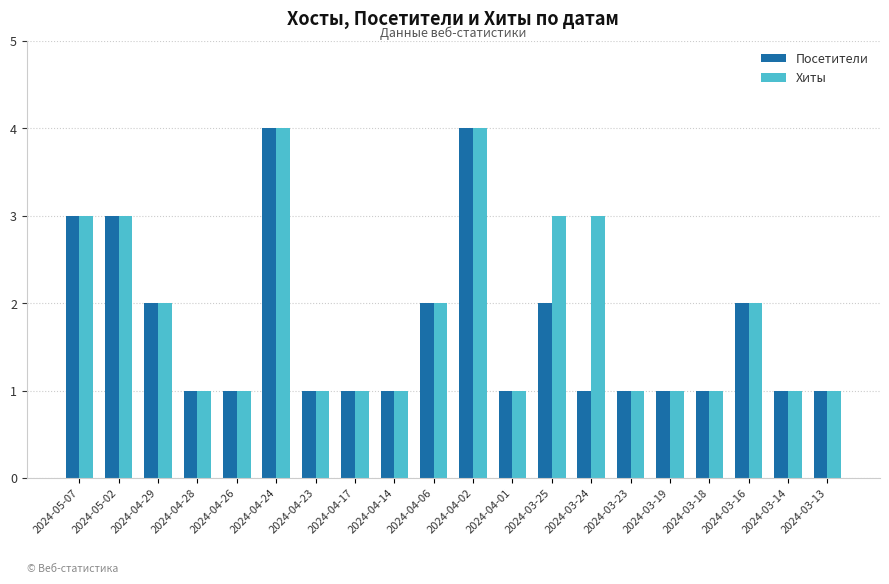

What value does the Хиты series have at 2024-04-26?

1